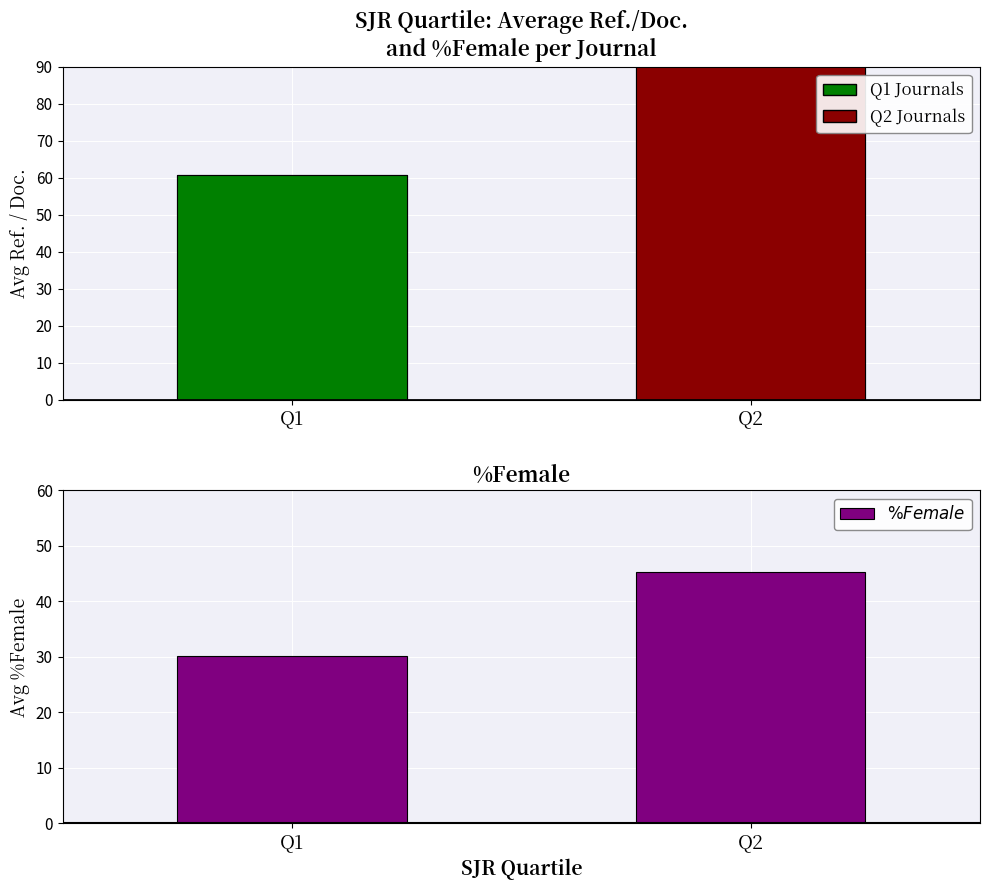

Approximately how many times larger is the value at Q1 compared to Q2?

0.7